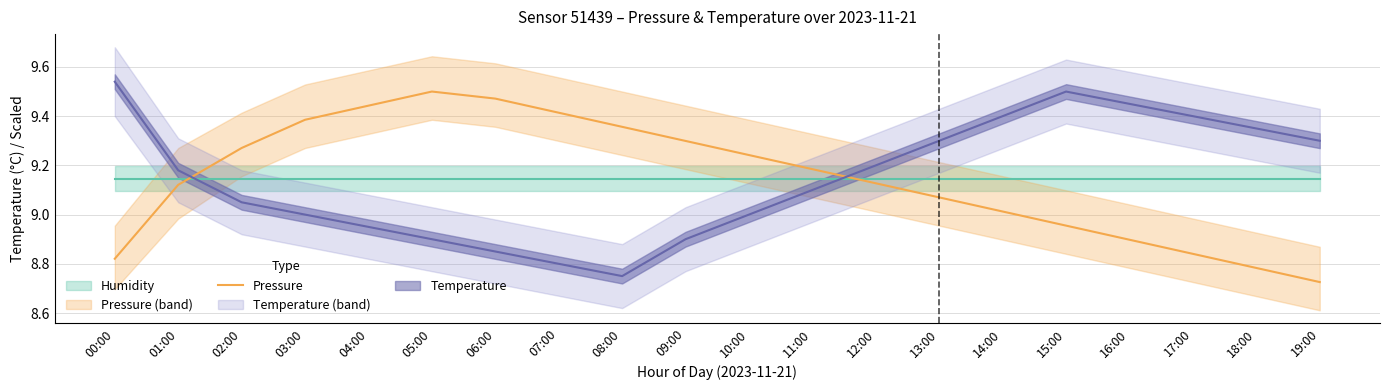

Is it true that the value at 04:00 is 9.4?

True